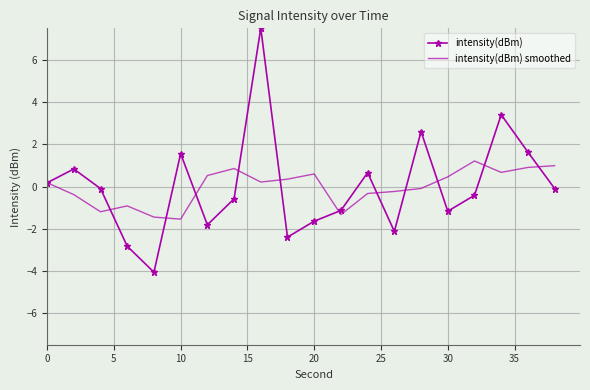

Which series has the widest spread of values?

intensity(dBm)